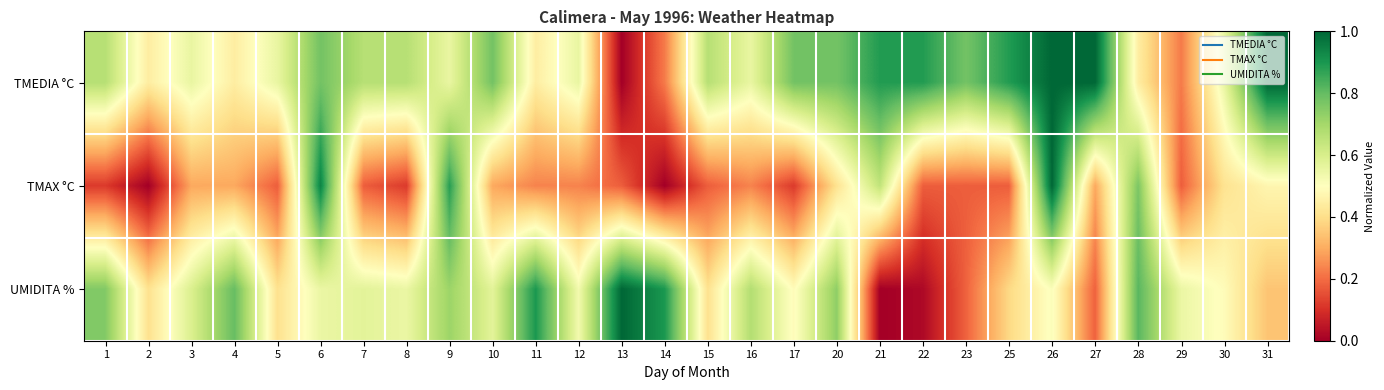

What is the total value across all series at 21?

1.5